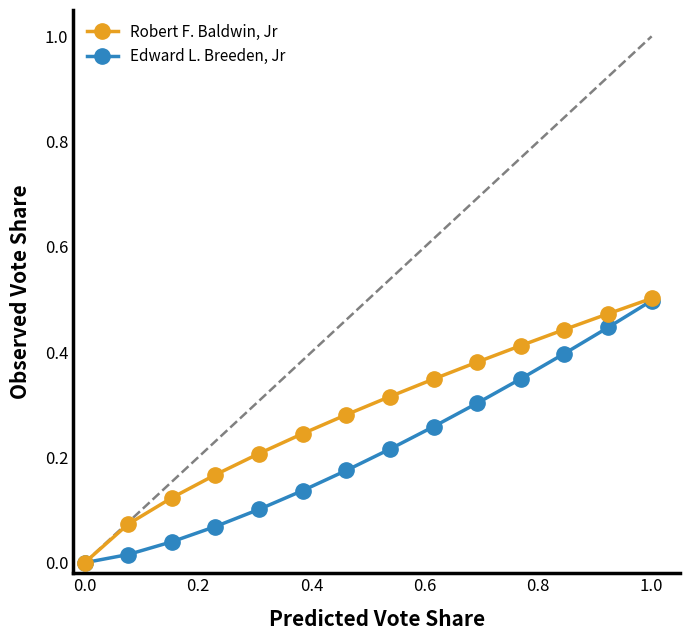

Rank the series by their average value, from lowest to highest.

Edward L. Breeden, Jr, Robert F. Baldwin, Jr